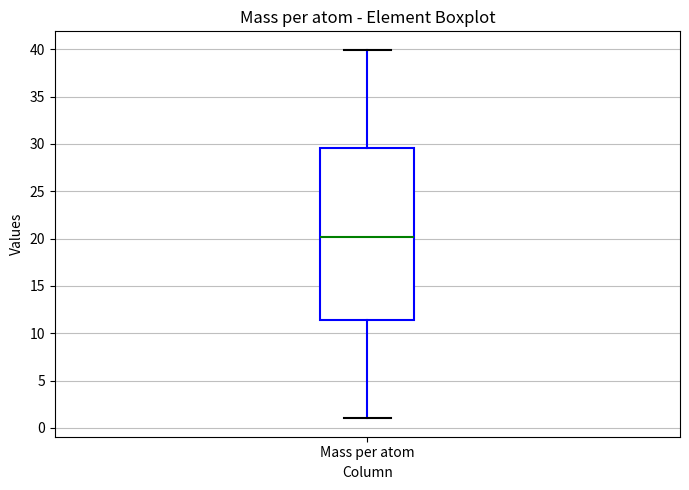

Read this box plot against the y-axis: the position of the median line, the range covered by the box, and the ends of both whiskers. The values are not printed on the chart, so give them approximately, as read against the axis.

median 20.0, box 11.5 to 29.5, whiskers 1.0 to 40.0